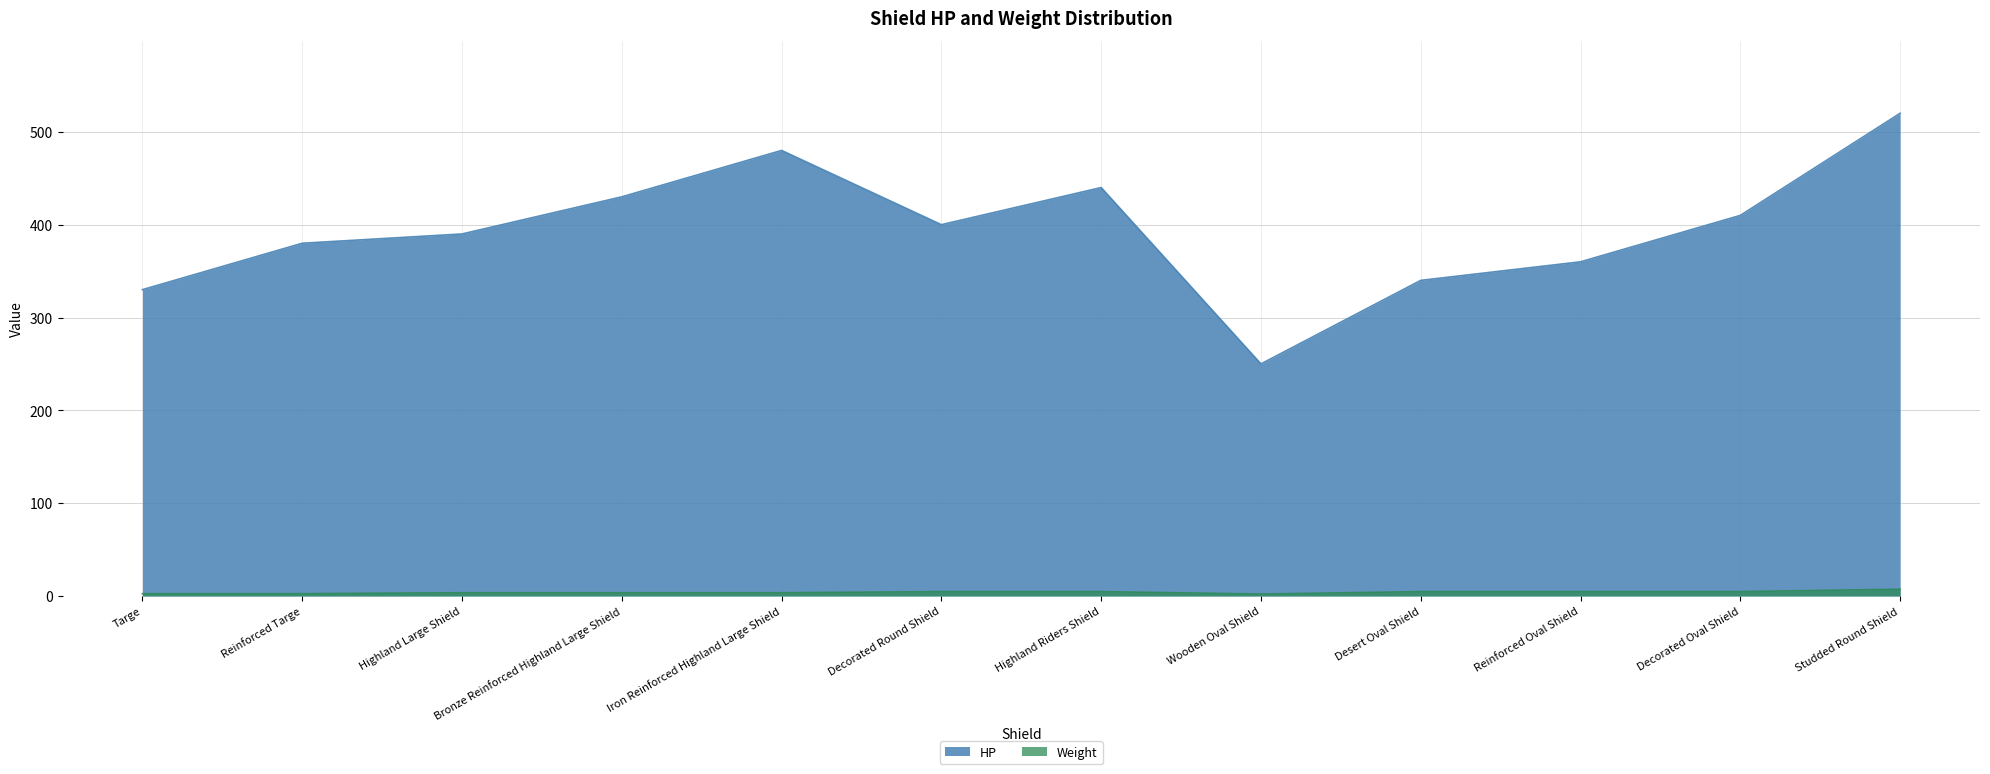

How many data points in Weight are less than 4?

6